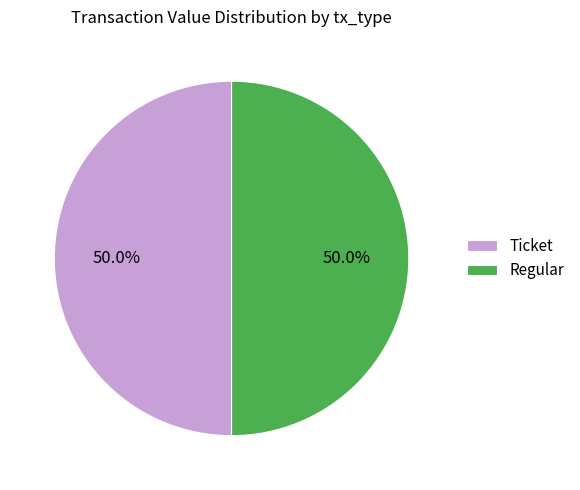

What portion of the pie excludes Regular?

50.0%